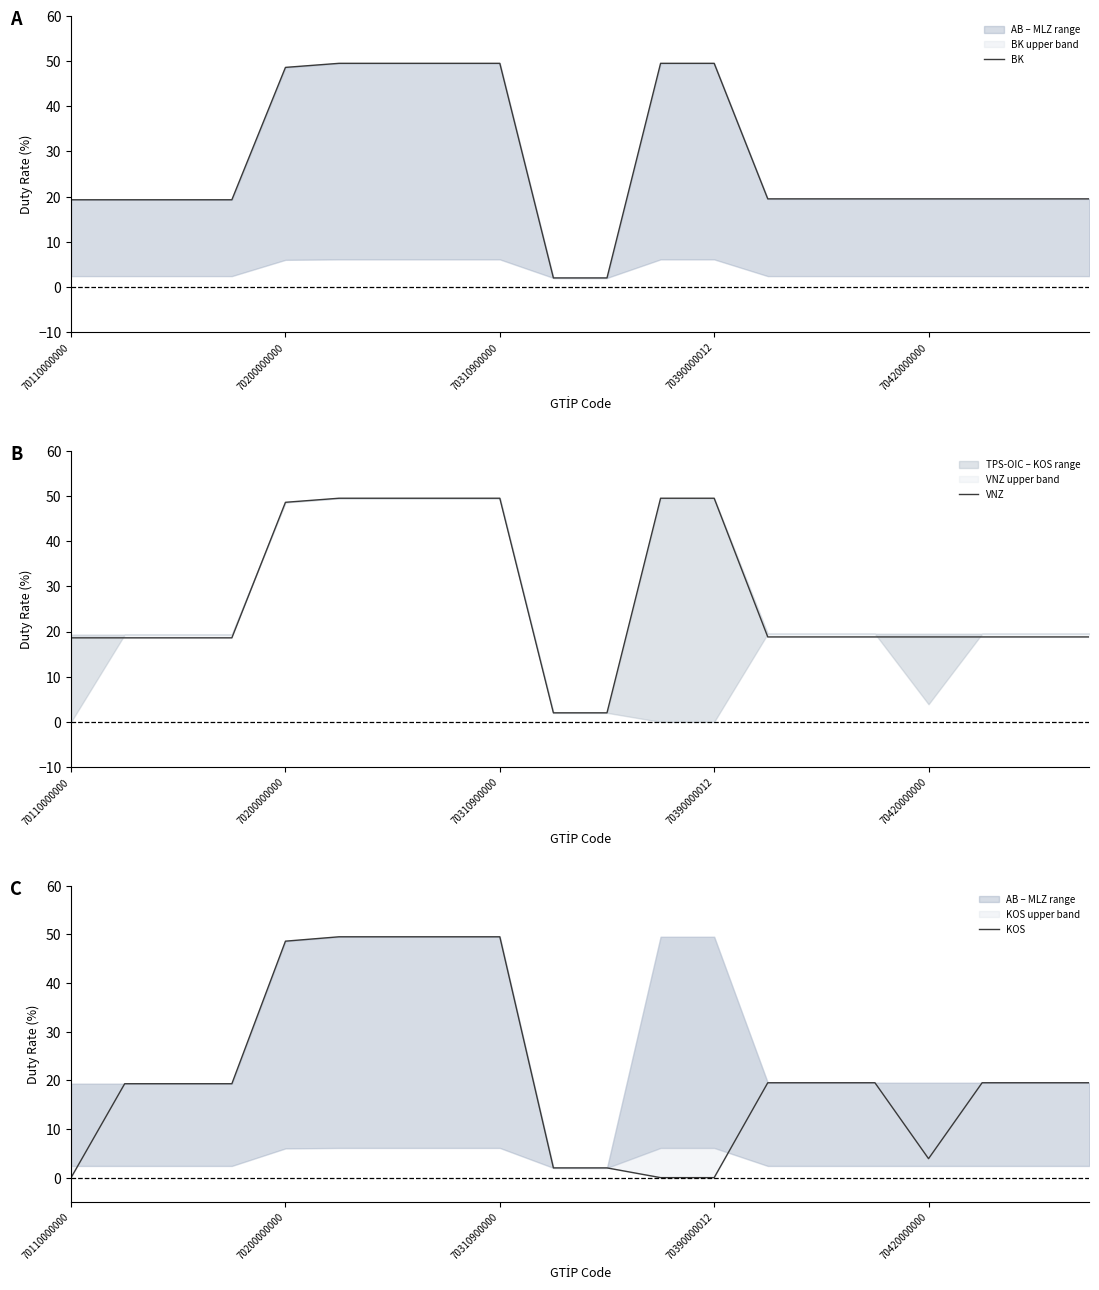

How many values in the KOS series exceed 19?

14